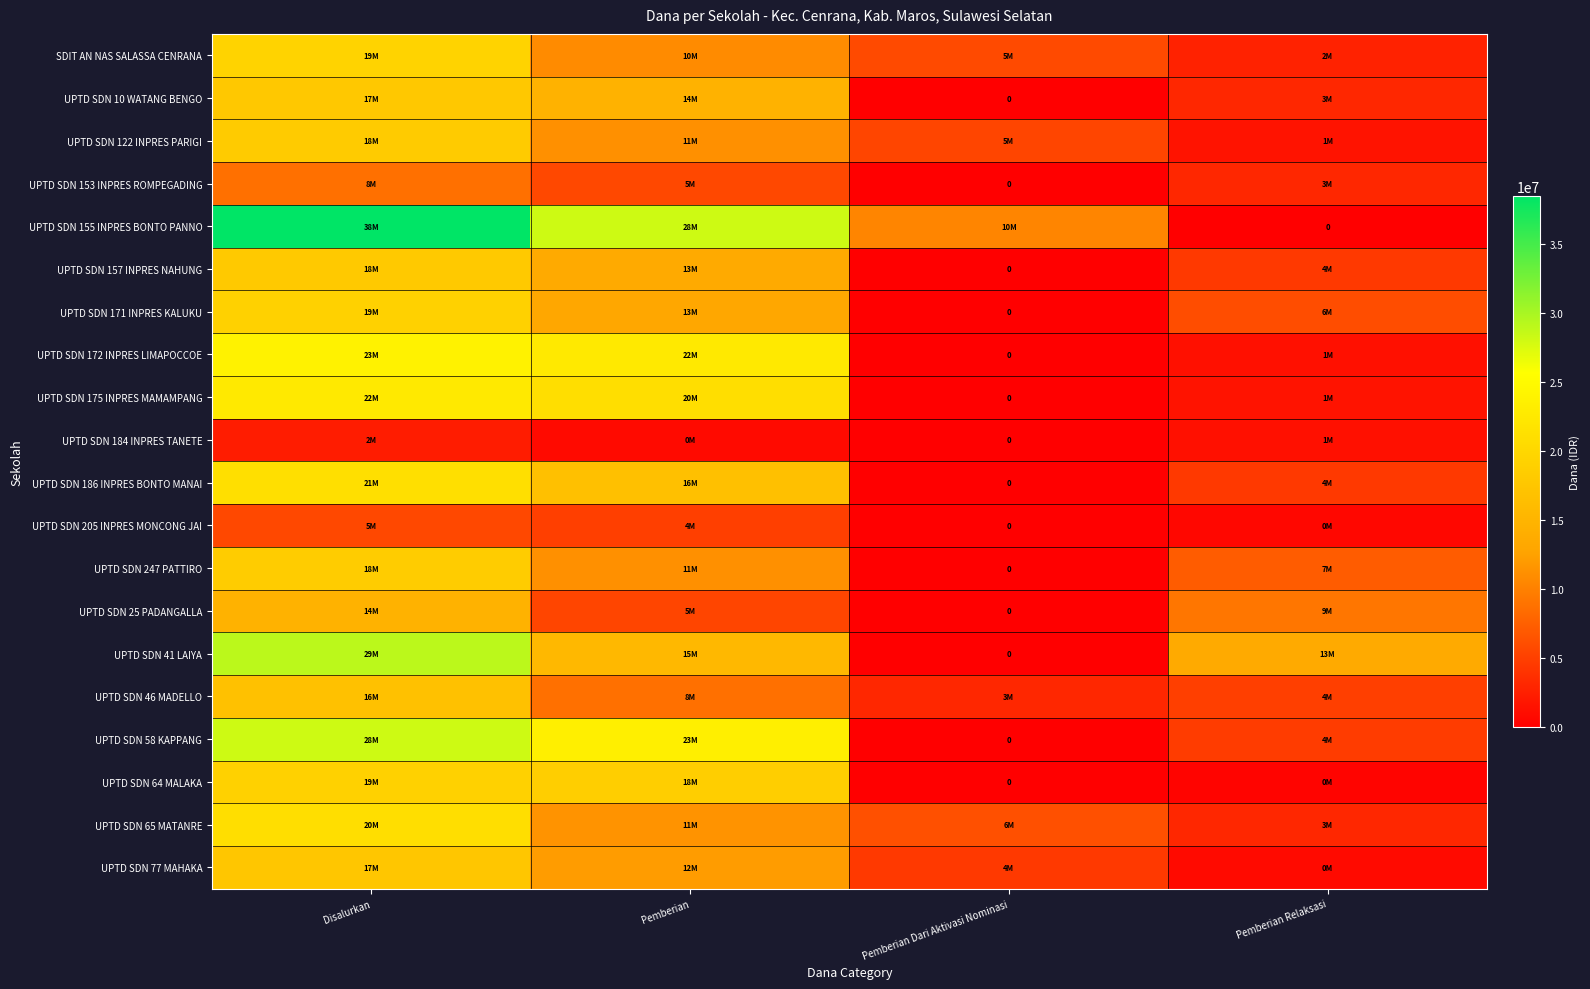

Is it true that UPTD SDN 122 INPRES PARIGI equals 11250000 at Pemberian?

True